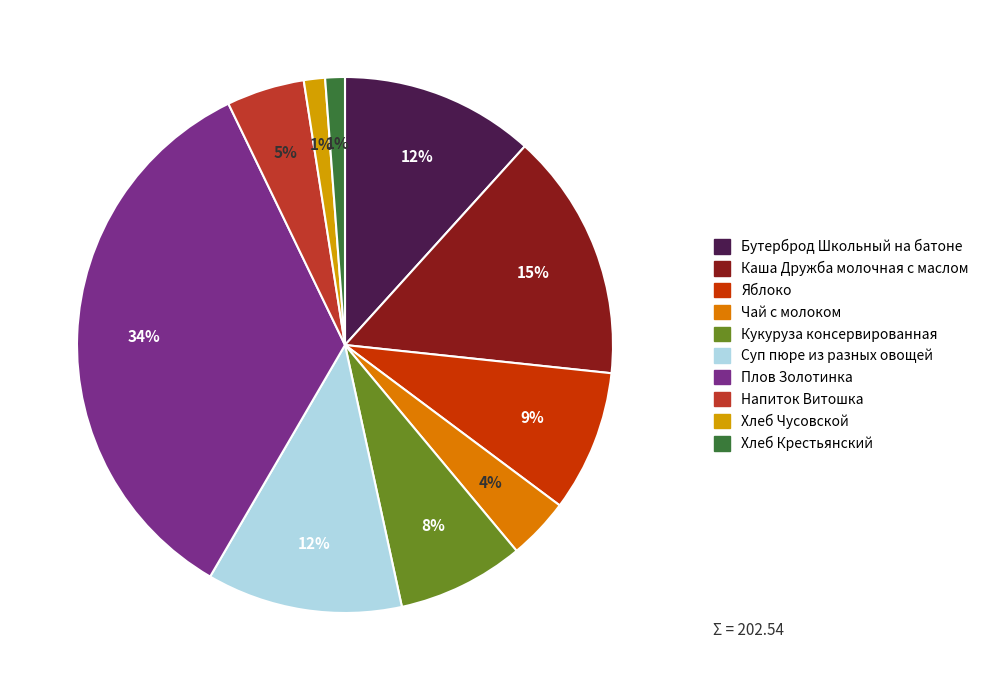

To the nearest percent, what percentage of the pie is Напиток Витошка?

5%